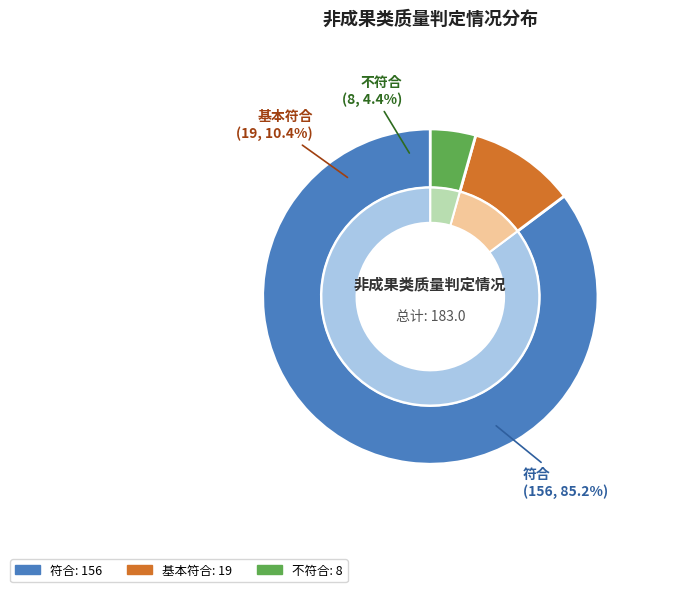

To the nearest percent, what is the difference between the largest and smallest slice percentages?

81%